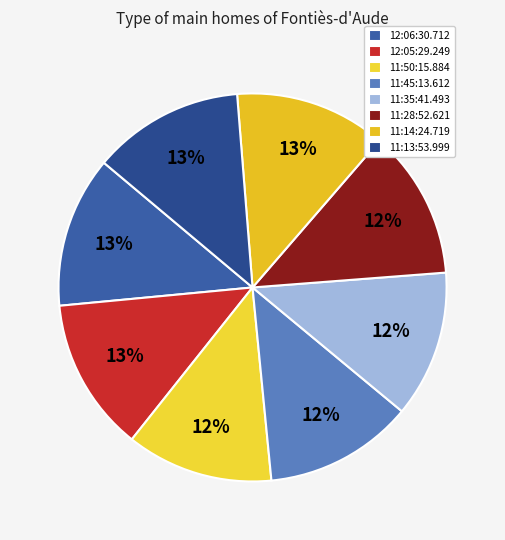

How much of the chart is everything except 12:05:29.249?

87.2%